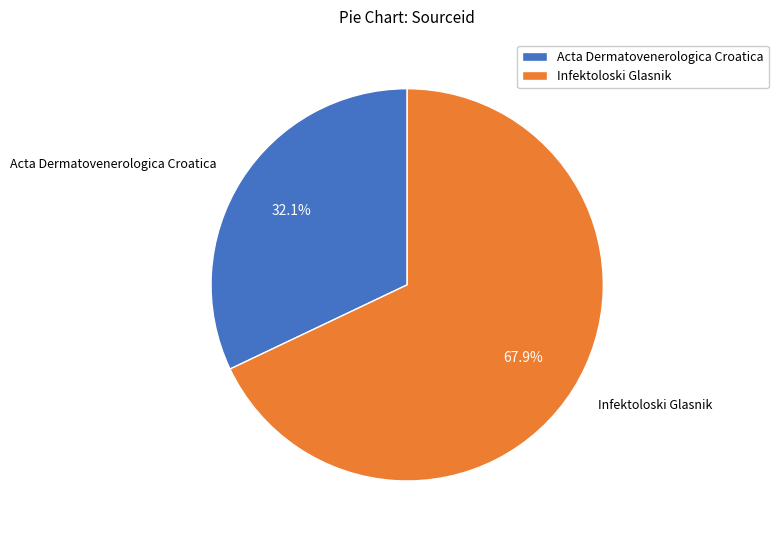

To the nearest percent, what portion does Infektoloski Glasnik represent?

68%